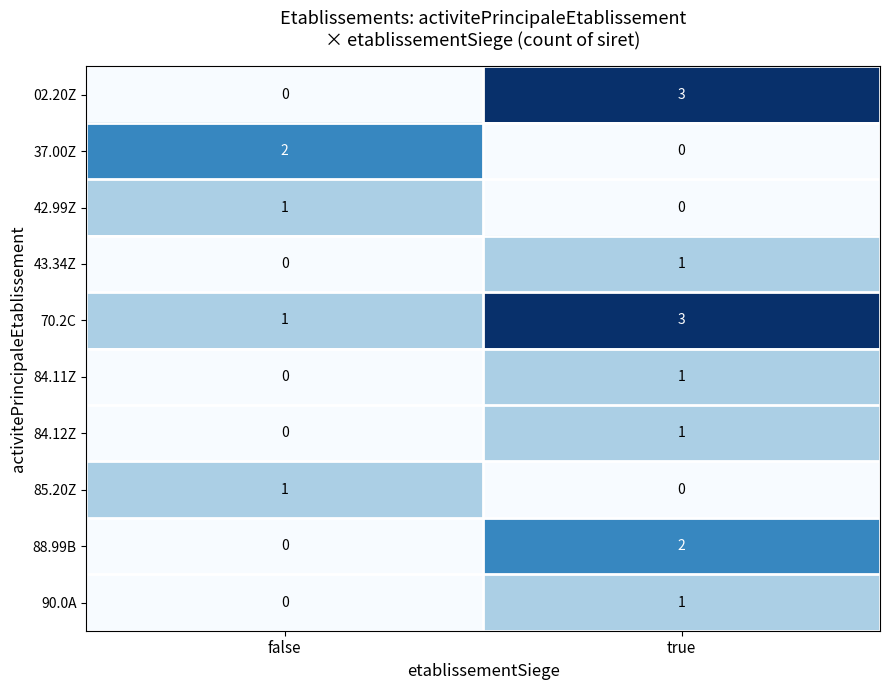

Is it true that 90.0A equals 0 at true?

False